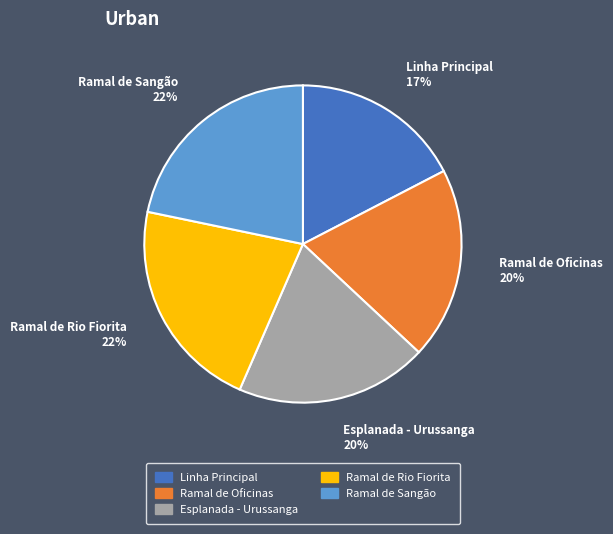

What percentage is the Linha Principal slice, to the nearest percent?

17%